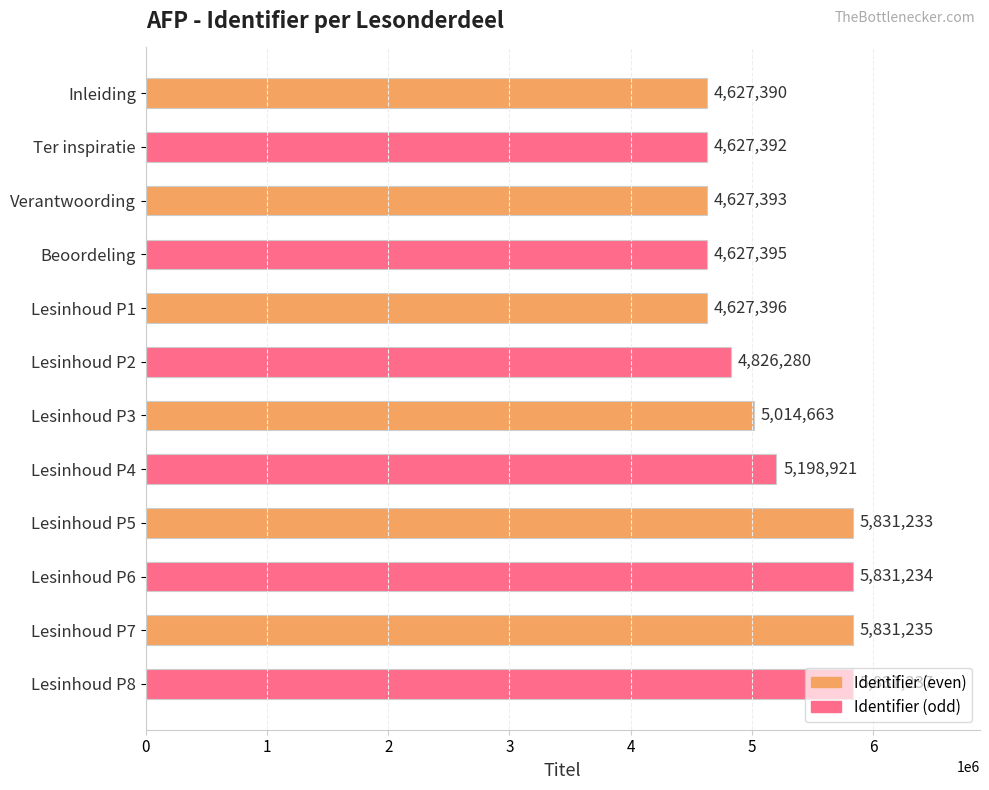

How many distinct data groups are displayed?

1